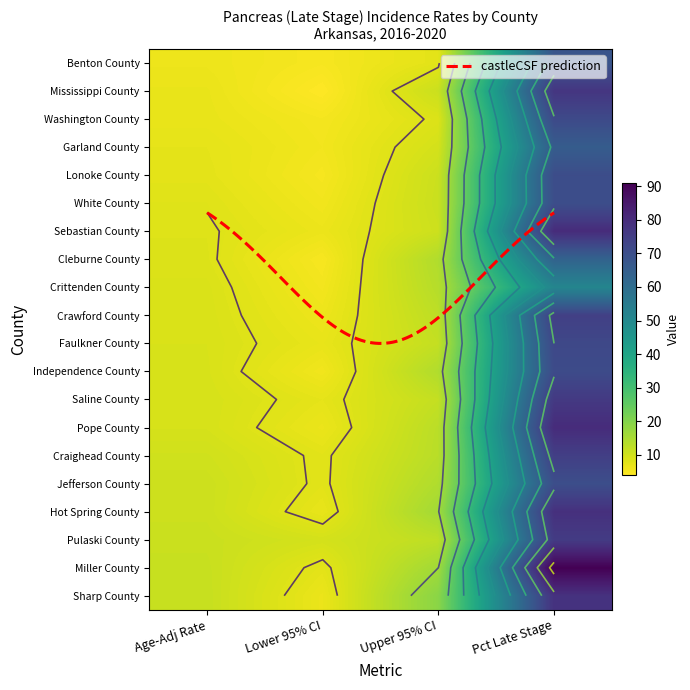

Reading left to right, extract all data points from this chart.

Benton County: Age-Adj Rate=6.1	Lower 95% CI=4.9	Upper 95% CI=7.5	Pct Late Stage=67.9
Mississippi County: Age-Adj Rate=6.6	Lower 95% CI=3.8	Upper 95% CI=10.8	Pct Late Stage=77.3
Washington County: Age-Adj Rate=6.7	Lower 95% CI=5.2	Upper 95% CI=8.4	Pct Late Stage=71.4
Garland County: Age-Adj Rate=7.2	Lower 95% CI=5.5	Upper 95% CI=9.5	Pct Late Stage=65.6
Lonoke County: Age-Adj Rate=7.4	Lower 95% CI=5.0	Upper 95% CI=10.7	Pct Late Stage=70.5
White County: Age-Adj Rate=7.9	Lower 95% CI=5.6	Upper 95% CI=10.9	Pct Late Stage=70.2
Sebastian County: Age-Adj Rate=8.2	Lower 95% CI=6.3	Upper 95% CI=10.5	Pct Late Stage=80.0
Cleburne County: Age-Adj Rate=8.3	Lower 95% CI=4.8	Upper 95% CI=14.0	Pct Late Stage=63.3
Crittenden County: Age-Adj Rate=8.7	Lower 95% CI=5.4	Upper 95% CI=13.4	Pct Late Stage=51.2
Crawford County: Age-Adj Rate=8.8	Lower 95% CI=6.1	Upper 95% CI=12.4	Pct Late Stage=74.5
Faulkner County: Age-Adj Rate=8.9	Lower 95% CI=6.8	Upper 95% CI=11.6	Pct Late Stage=72.0
Independence County: Age-Adj Rate=9.0	Lower 95% CI=5.6	Upper 95% CI=14.0	Pct Late Stage=71.0
Saline County: Age-Adj Rate=9.2	Lower 95% CI=7.2	Upper 95% CI=11.6	Pct Late Stage=76.3
Pope County: Age-Adj Rate=9.2	Lower 95% CI=6.4	Upper 95% CI=12.8	Pct Late Stage=80.0
Craighead County: Age-Adj Rate=10.0	Lower 95% CI=7.6	Upper 95% CI=13.0	Pct Late Stage=74.7
Jefferson County: Age-Adj Rate=10.5	Lower 95% CI=7.6	Upper 95% CI=14.1	Pct Late Stage=70.1
Hot Spring County: Age-Adj Rate=10.5	Lower 95% CI=6.8	Upper 95% CI=15.8	Pct Late Stage=78.8
Pulaski County: Age-Adj Rate=10.8	Lower 95% CI=9.5	Upper 95% CI=12.3	Pct Late Stage=75.7
Miller County: Age-Adj Rate=11.1	Lower 95% CI=7.4	Upper 95% CI=16.0	Pct Late Stage=90.9
Sharp County: Age-Adj Rate=11.2	Lower 95% CI=6.4	Upper 95% CI=19.0	Pct Late Stage=78.3